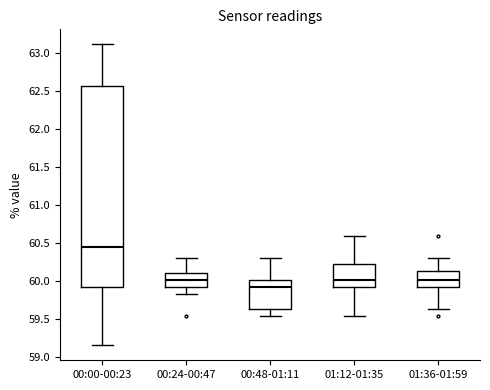

Reading left to right, read every box against the y-axis: the position of its median line, the range the box covers, and the ends of its whiskers. The values are not printed on the chart, so give them approximately, as read against the axis.

00:00-00:23: median 60.45, box 59.95 to 62.55, whiskers 59.15 to 63.10
00:24-00:47: median 60.00, box 59.90 to 60.10, whiskers 59.85 to 60.30
00:48-01:11: median 59.90, box 59.65 to 60.00, whiskers 59.55 to 60.30
01:12-01:35: median 60.00, box 59.90 to 60.25, whiskers 59.55 to 60.60
01:36-01:59: median 60.00, box 59.90 to 60.15, whiskers 59.65 to 60.30